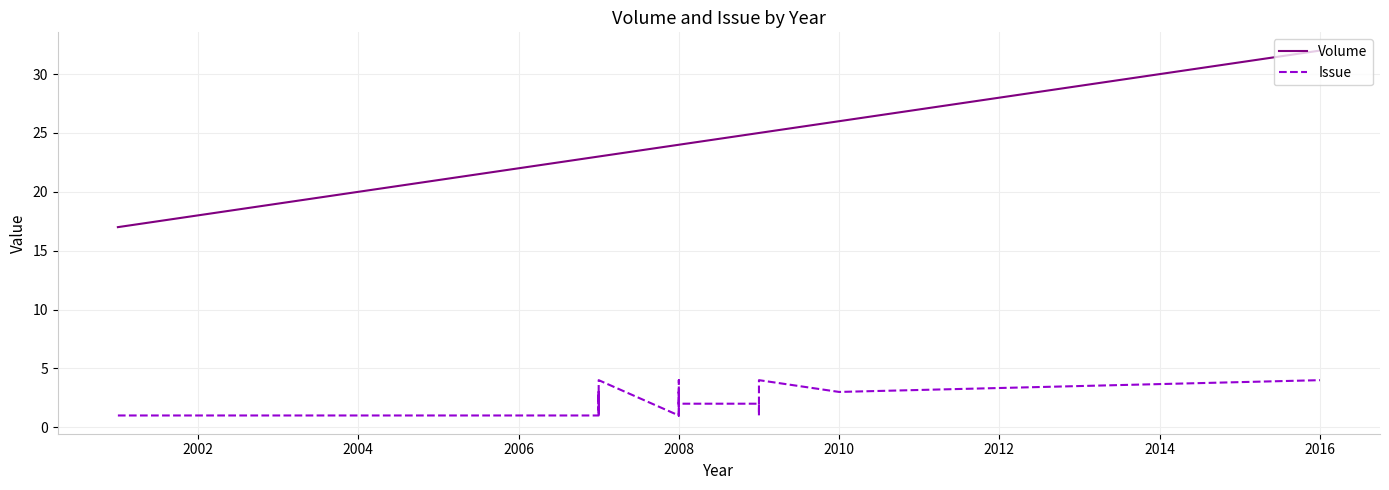

True or false: Volume and Issue intersect in this chart.

False